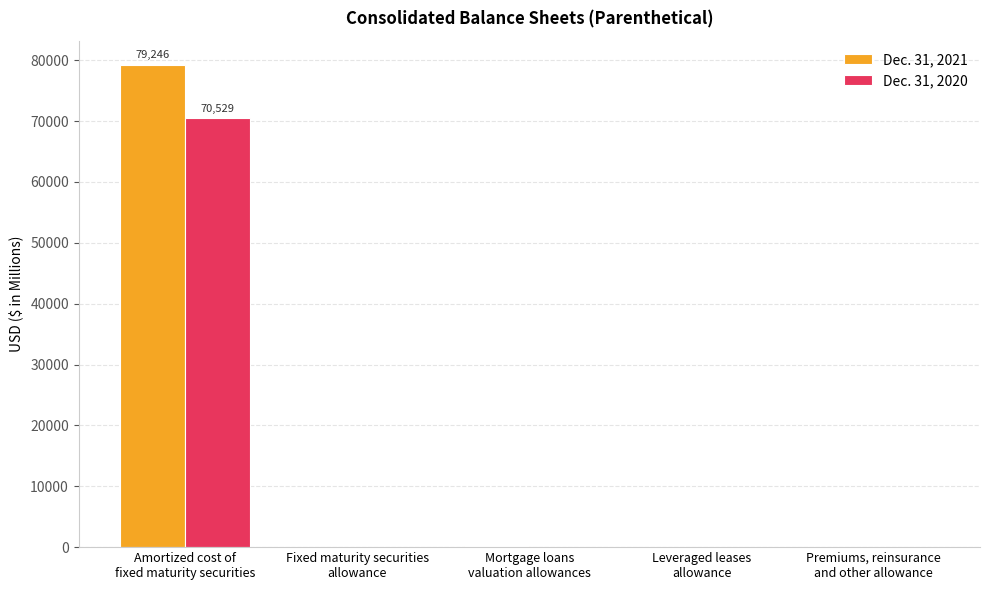

The value of Dec. 31, 2021 at Mortgage loans
valuation allowances is 123. True or false?

True